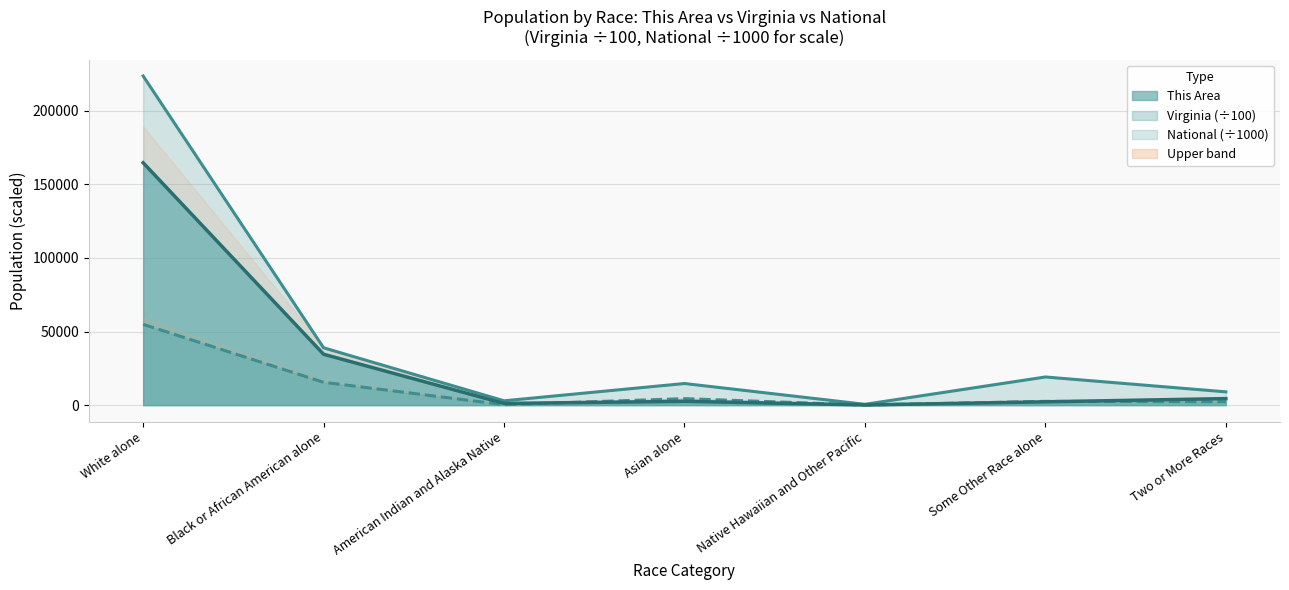

What is the label of the 5th point from the right?

American Indian and Alaska Native